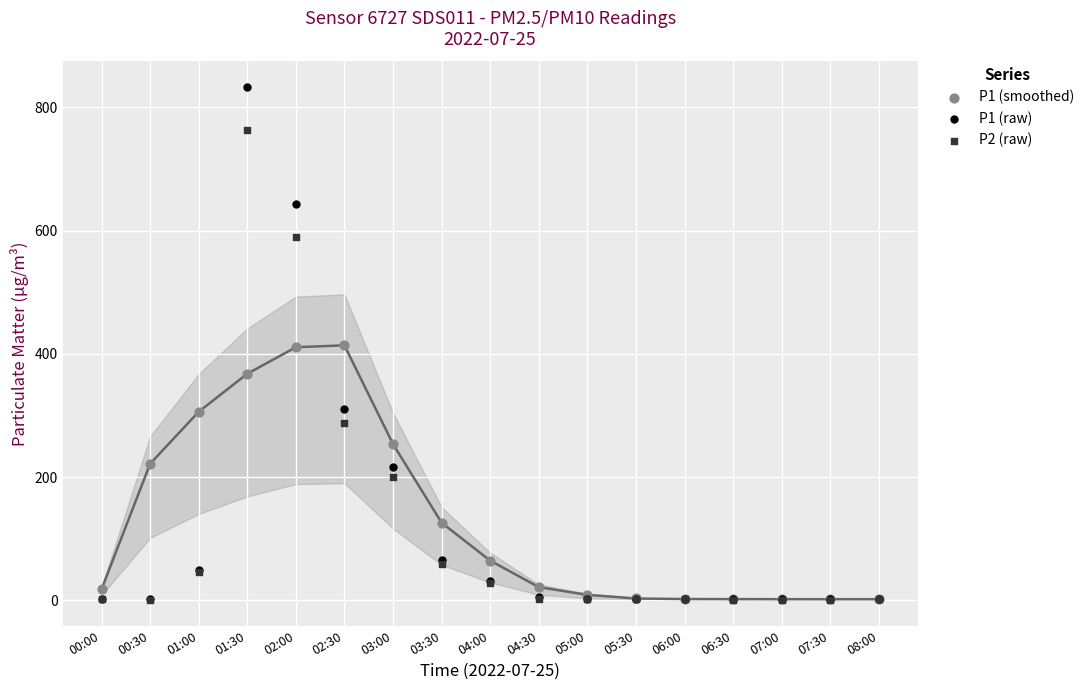

Which series contains the highest Y value?

P1 (raw)